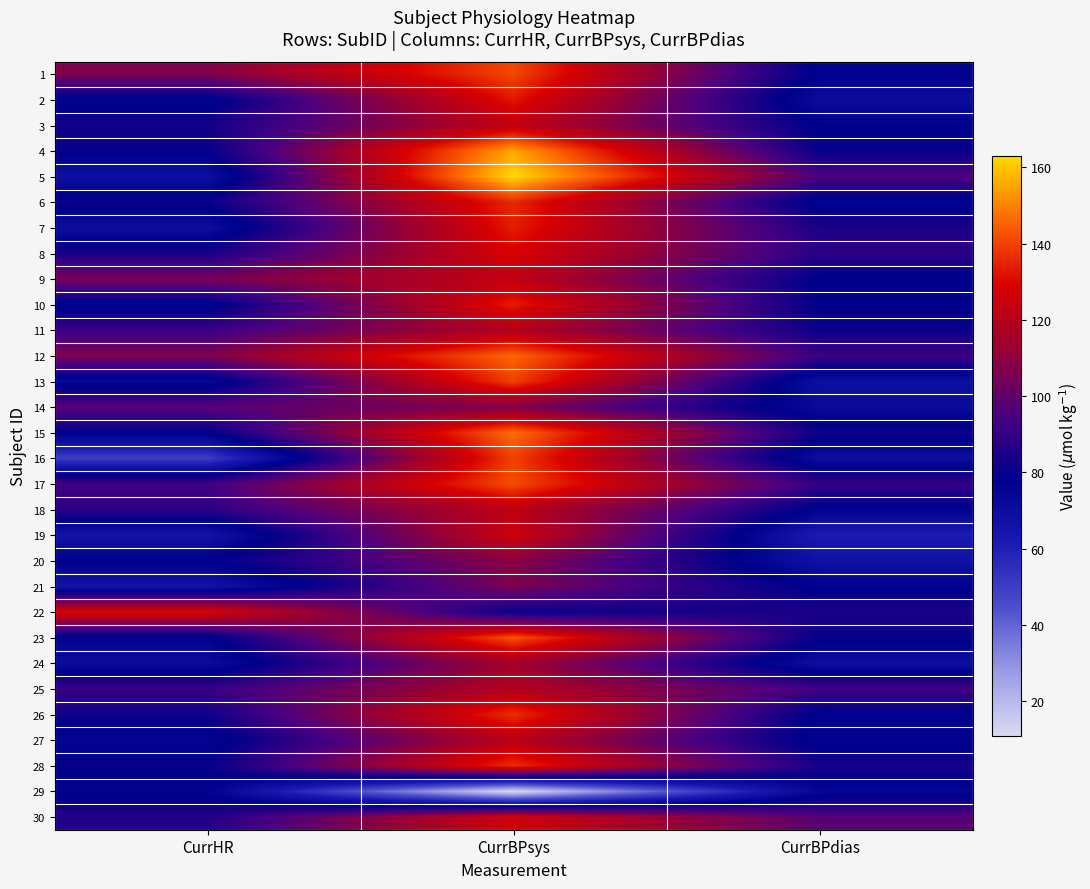

Rank the series by their maximum value, from highest to lowest.

5, 4, 15, 12, 23, 17, 1, 13, 16, 26, 28, 6, 7, 10, 2, 22, 8, 30, 19, 3, 9, 18, 27, 11, 25, 24, 20, 14, 21, 29